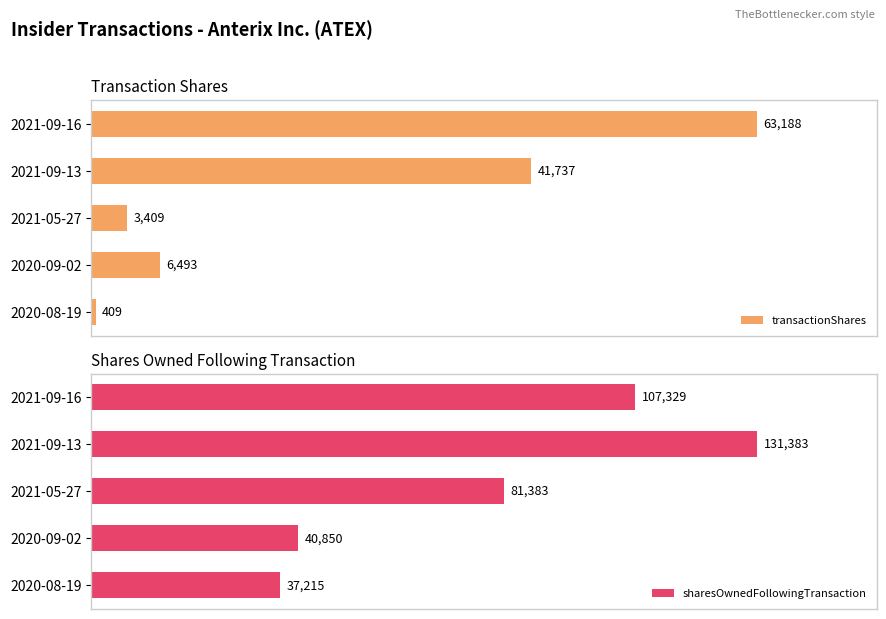

At which label does transactionShares reach its peak?

2021-09-16